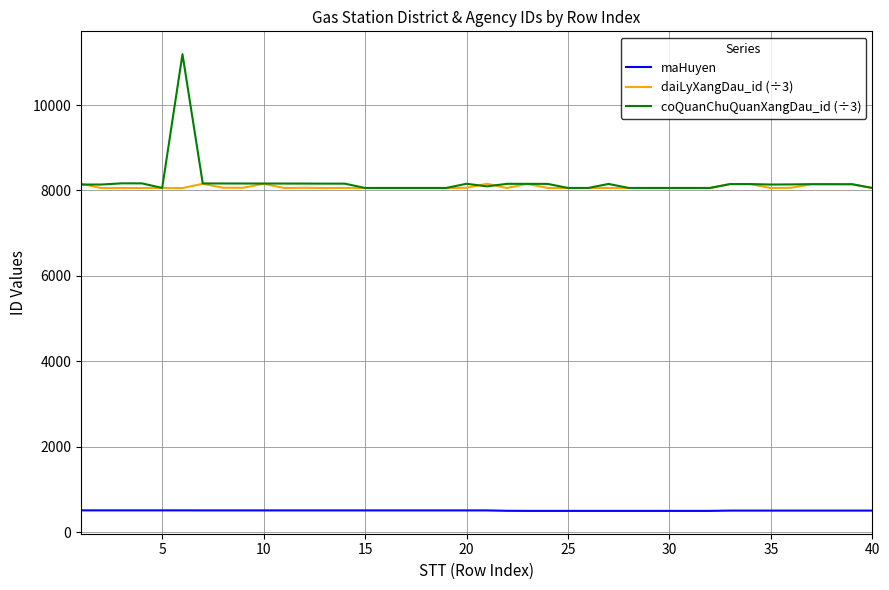

What are all the series names shown in the legend?

maHuyen, daiLyXangDau_id (÷3), coQuanChuQuanXangDau_id (÷3)